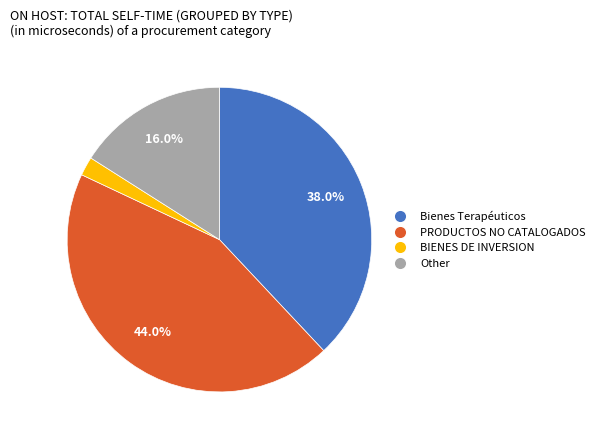

To the nearest percent, what is the average slice percentage?

25%